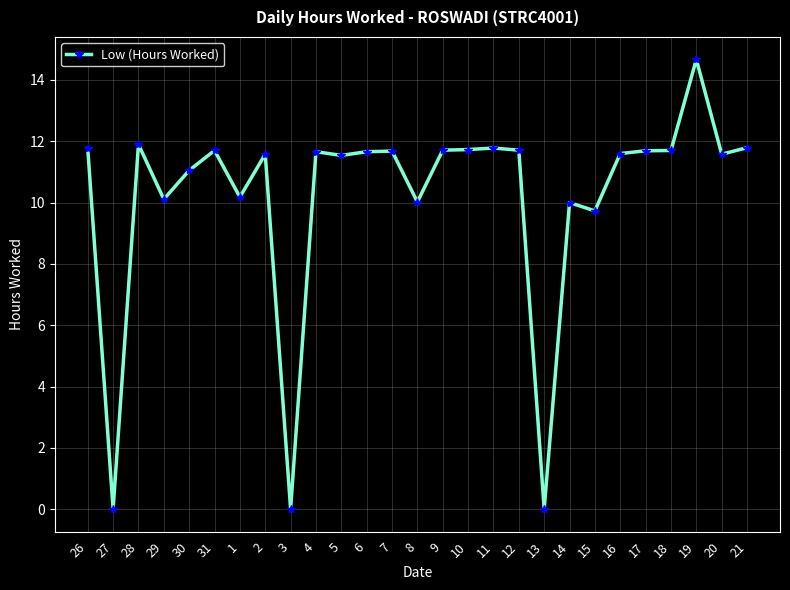

What position from the left is 20?

26